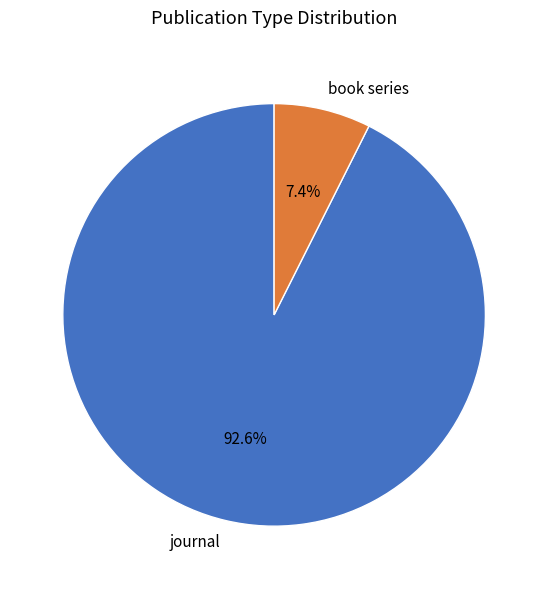

How many segments does this pie chart have?

2